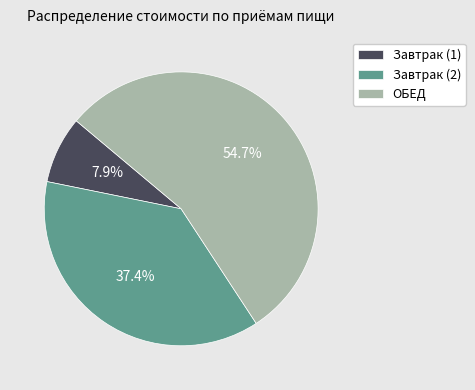

Rank the categories by value from lowest to highest.

Завтрак (1), Завтрак (2), ОБЕД